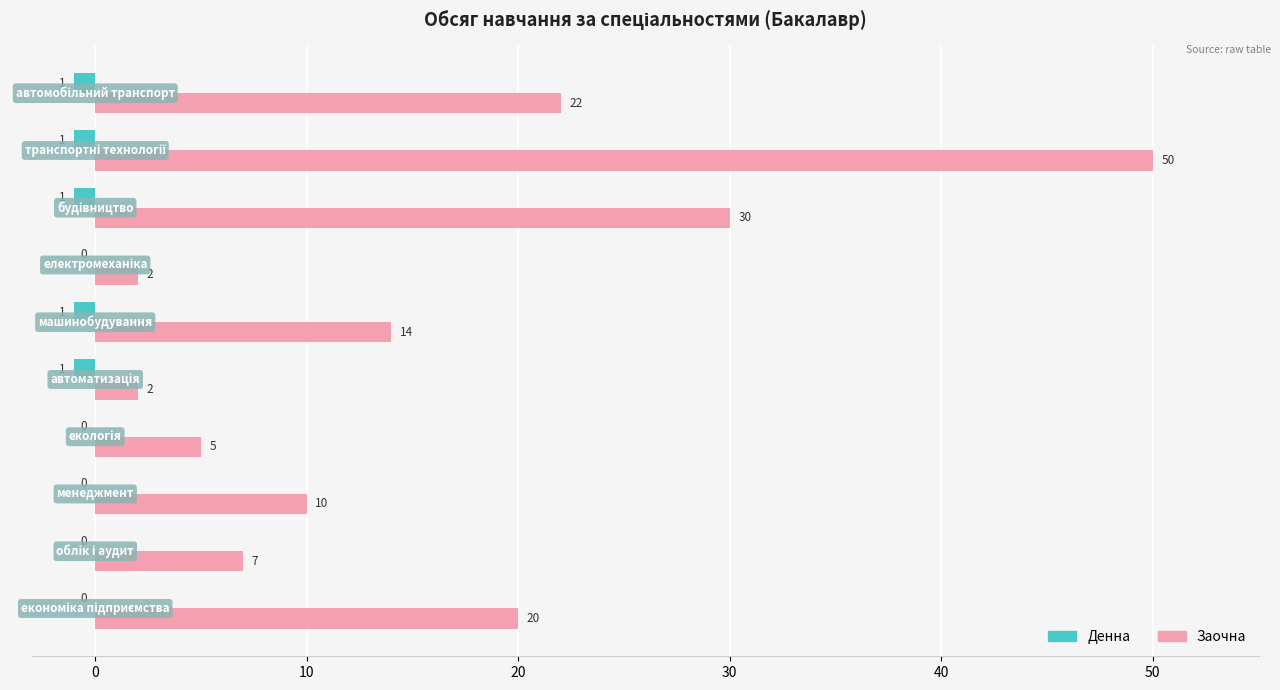

What is the sum of all Денна values?

-5